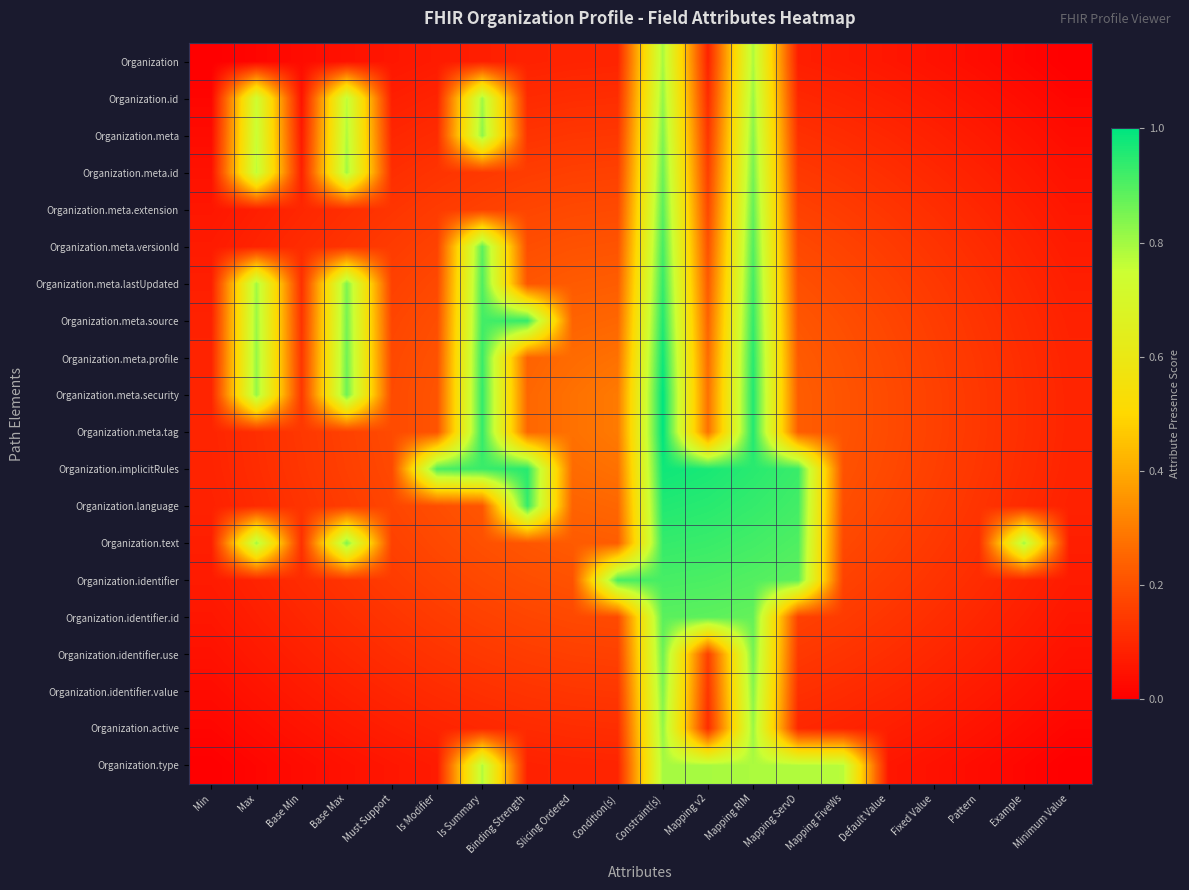

What is the total value across all series at Min?

1.1